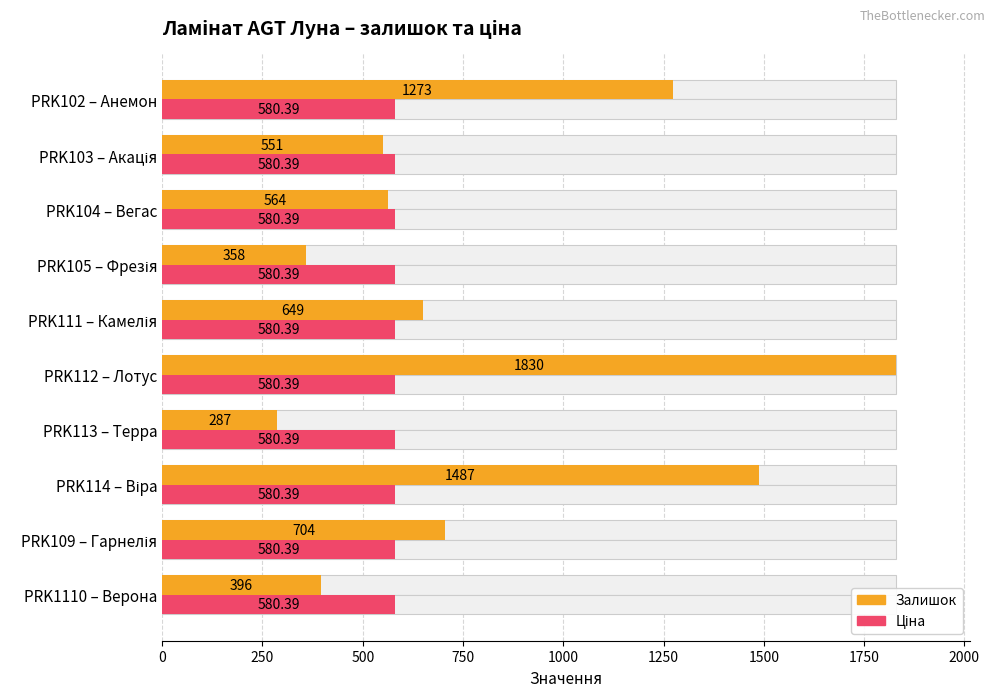

Rank the series at 1000 from highest to lowest value.

Залишок, Ціна